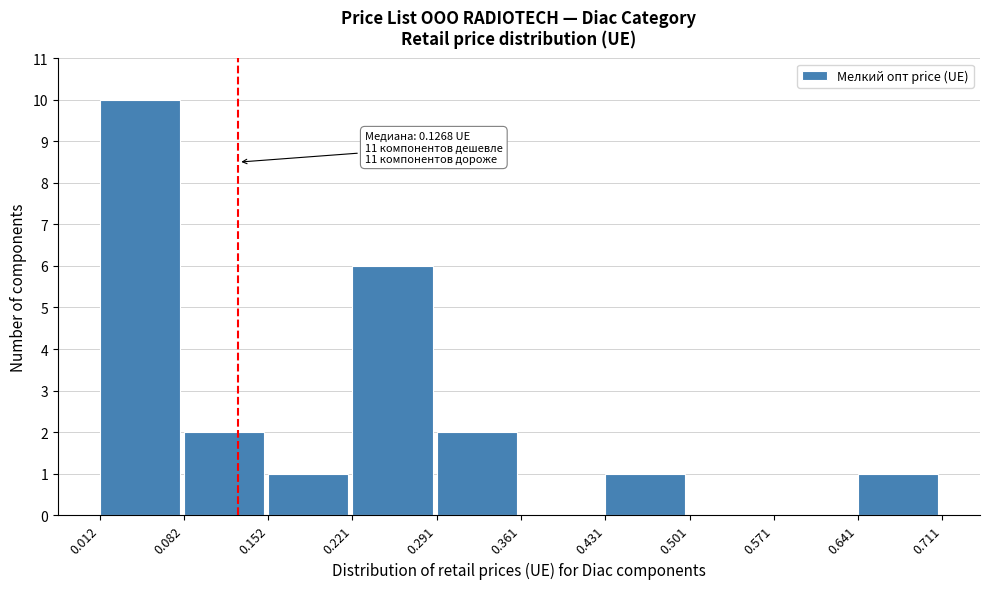

Over which range of the x-axis is the bar tallest?

0.012 to 0.082